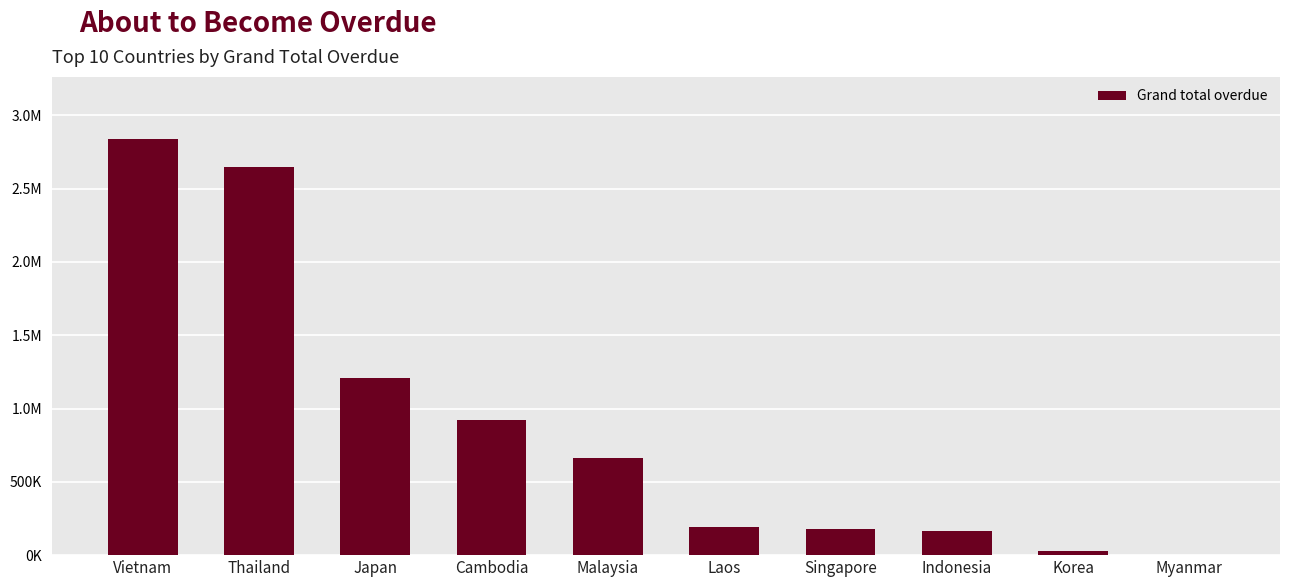

The value at Thailand is 2644519.0. True or false?

True